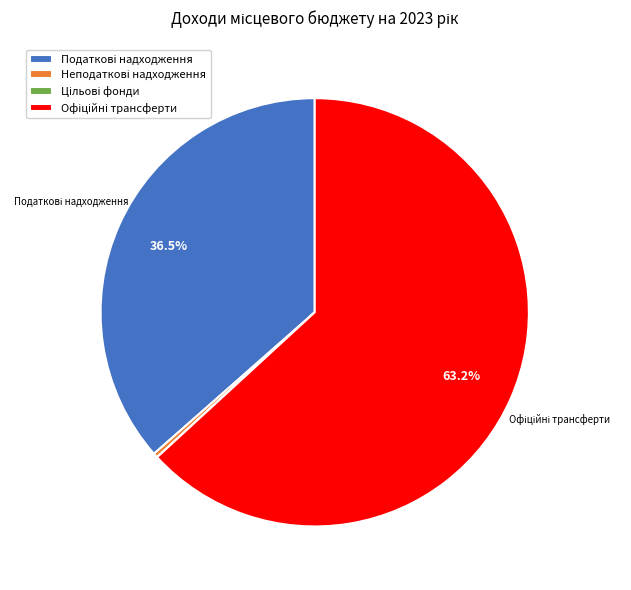

Does any single category account for the majority?

Yes